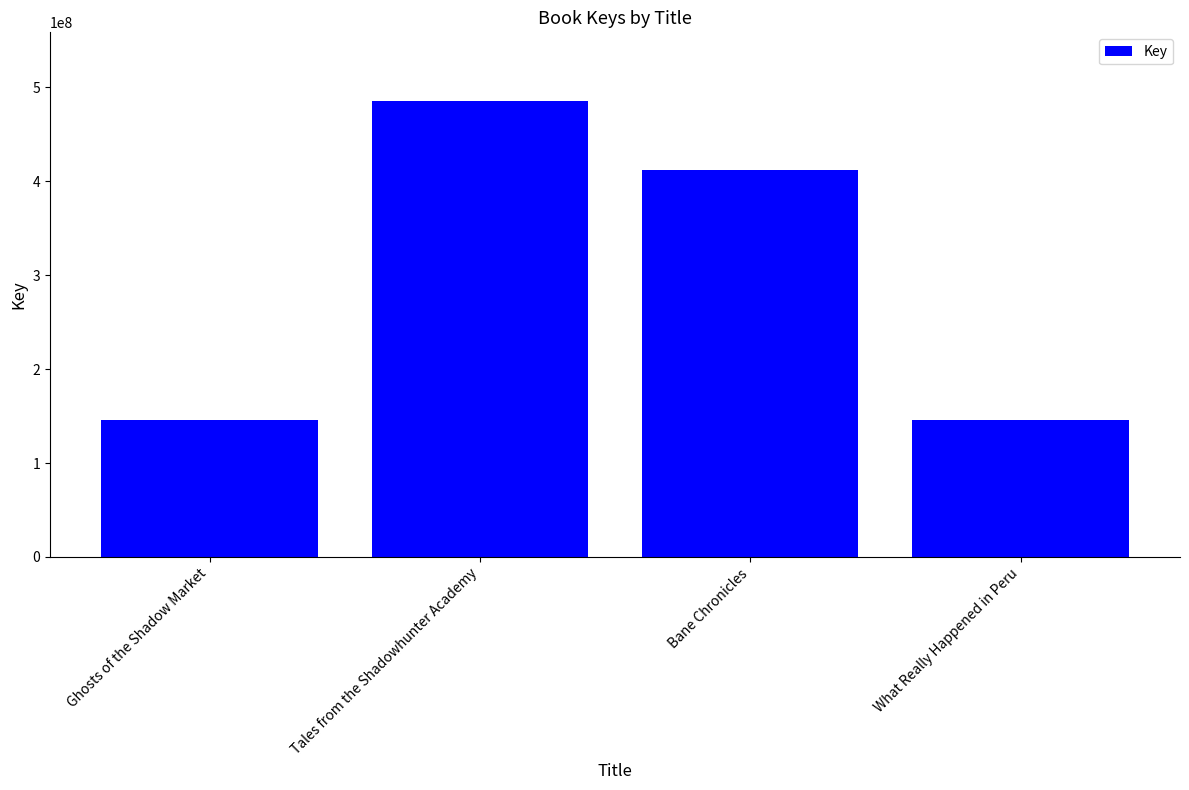

What is the smallest value displayed?

145851136